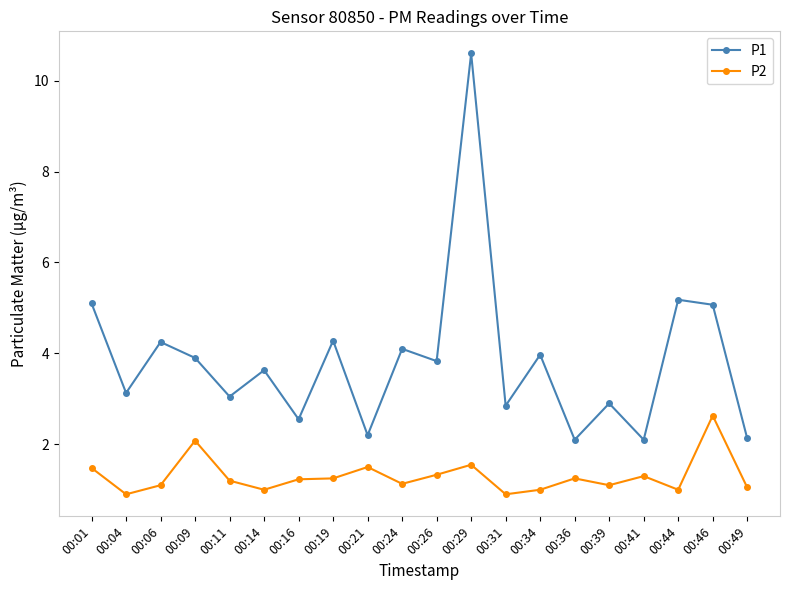

What is the sum of all P1 values?

76.9